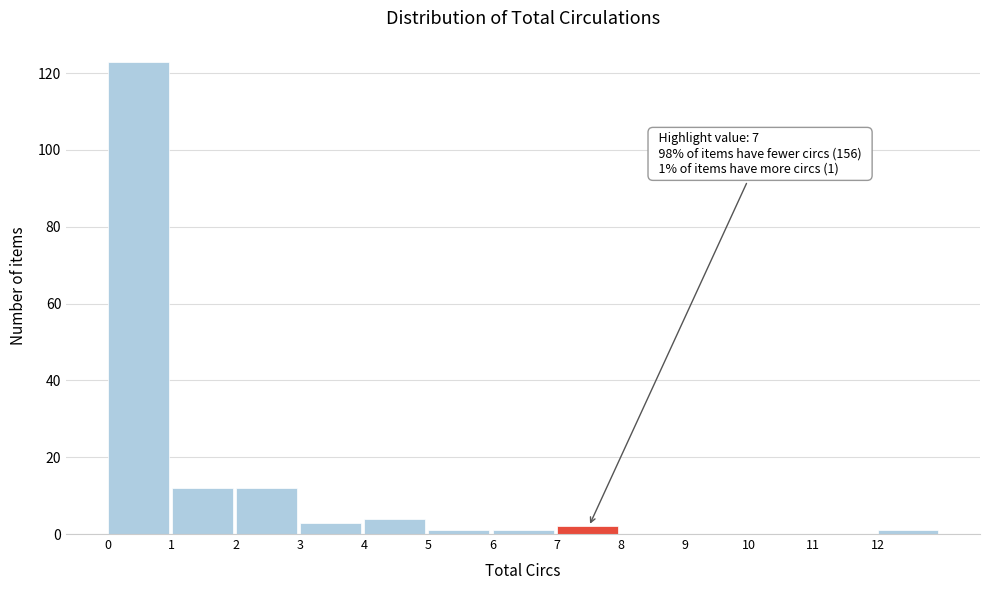

Which range on the x-axis has the tallest bar?

0 to 1